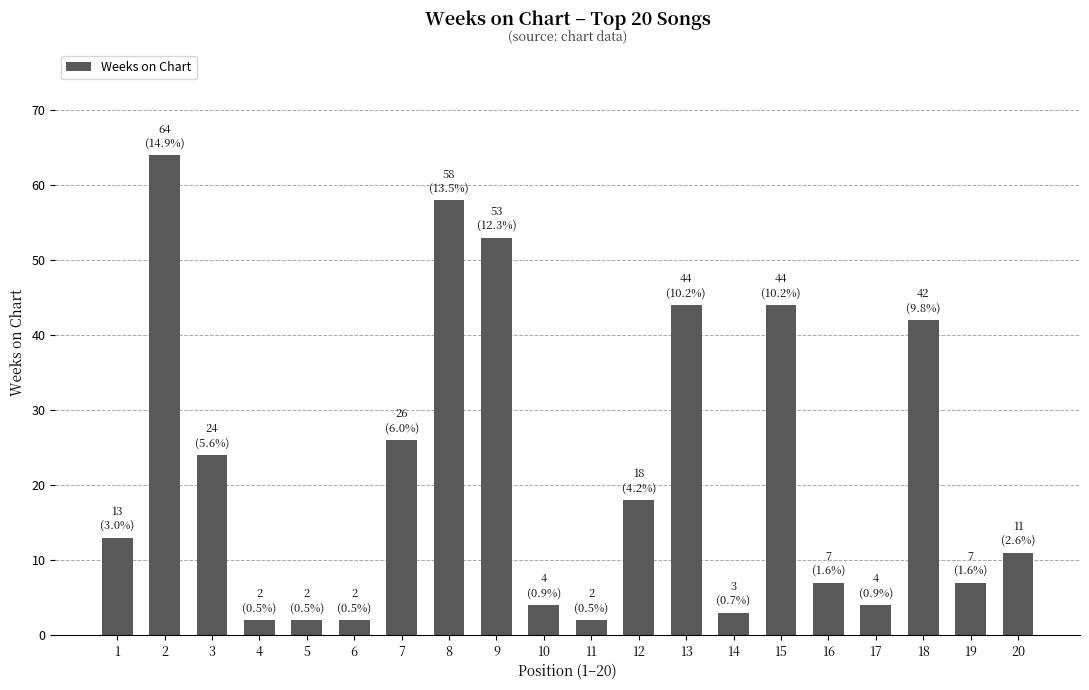

At which label is the value closest to 33?

7